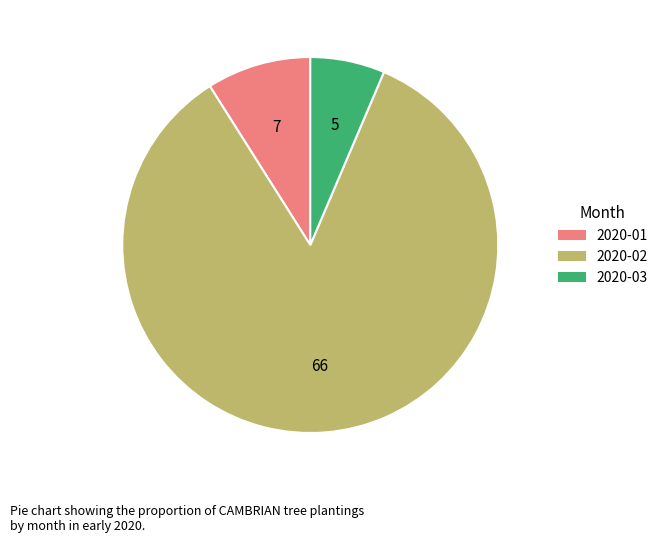

The 2020-01 slice represents 9% of the pie. True or false?

True